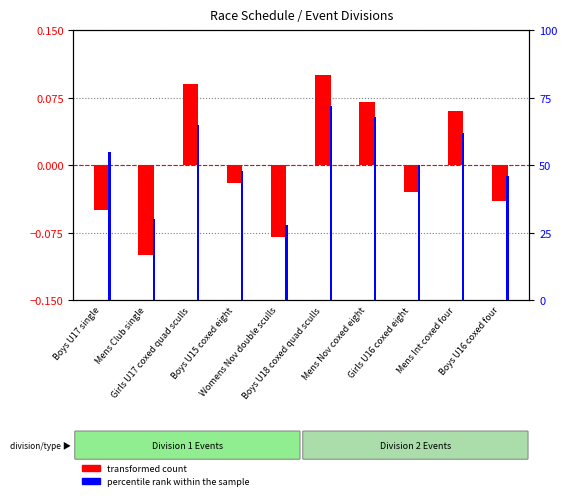

How many data points in transformed count are less than 0?

6